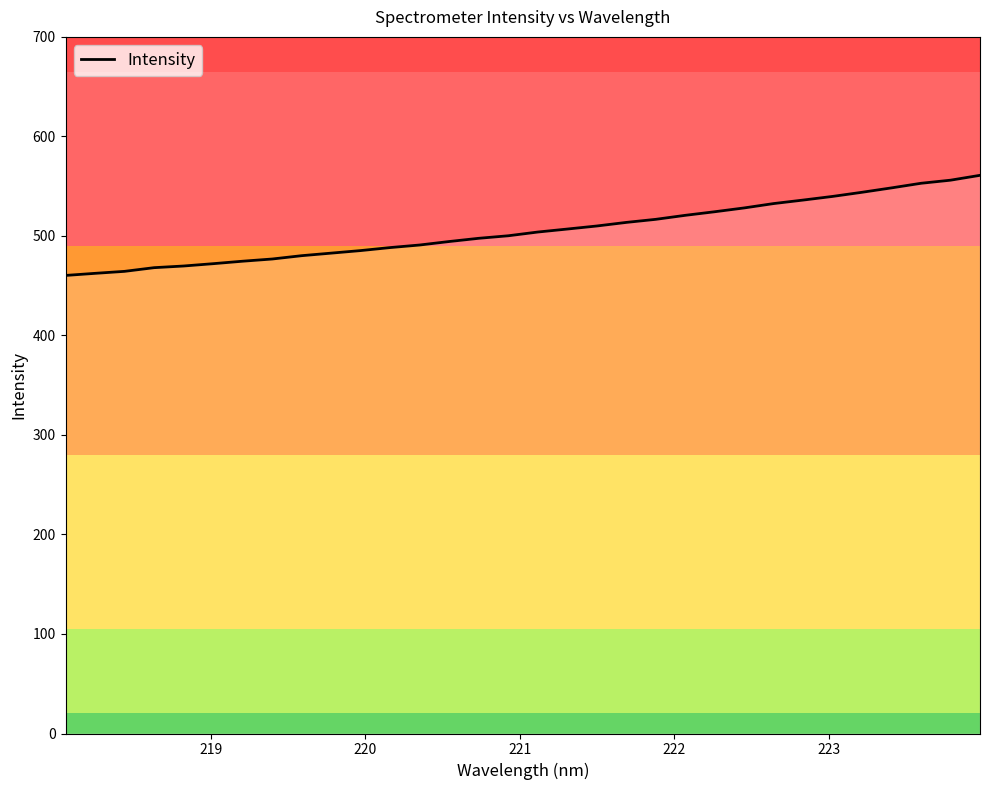

What is the maximum value shown in the chart?

560.9